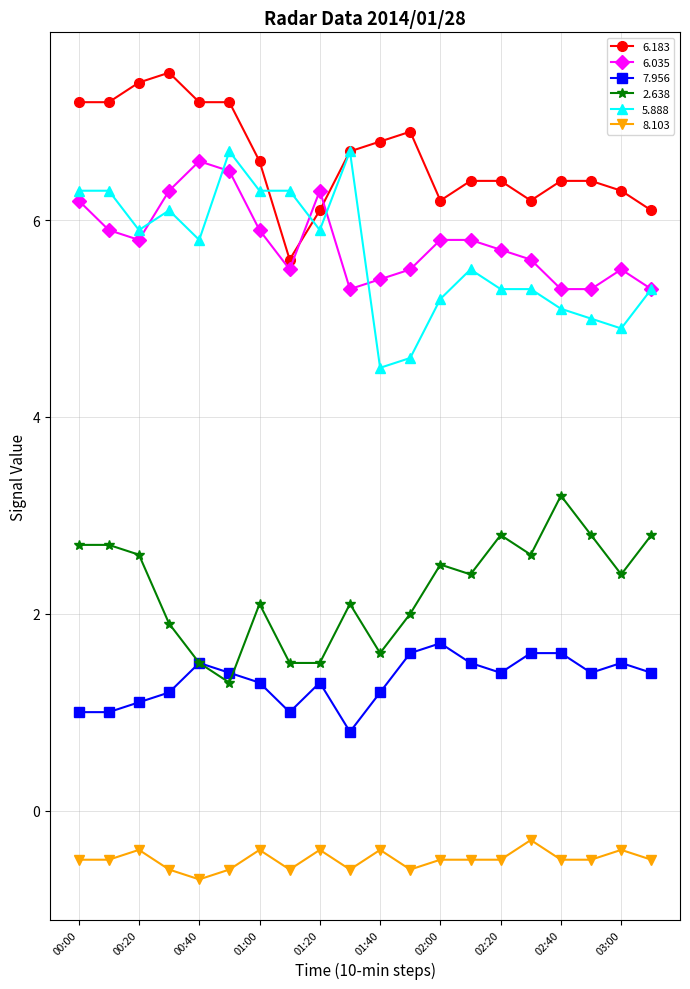

True or false: 2.638 has more than 2 points higher than both neighbors.

True